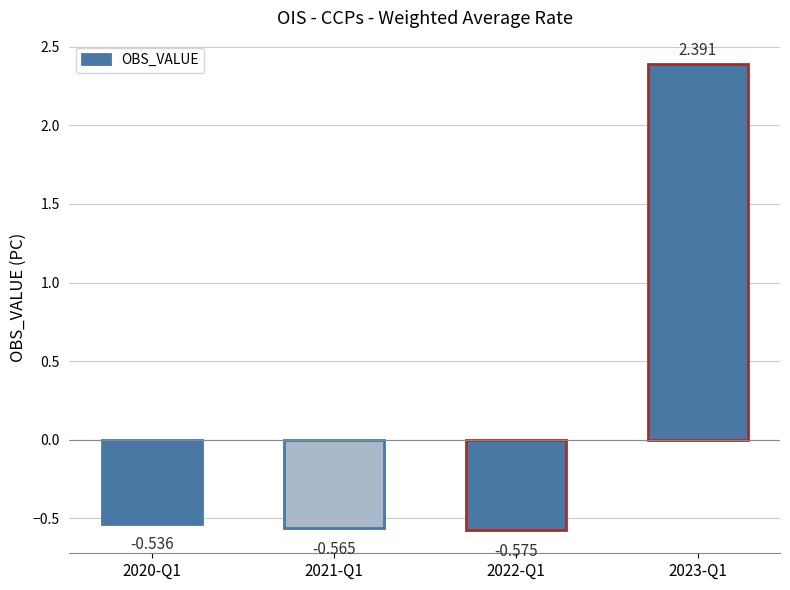

True or false: the data shows -0.6 at 2021-Q1.

True